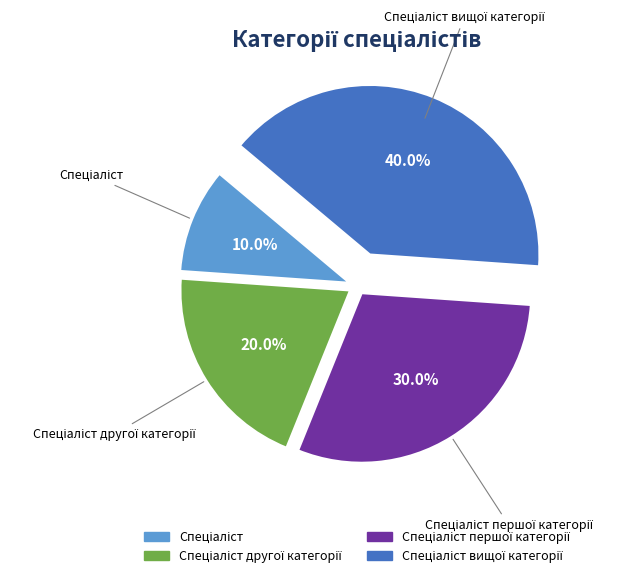

Is there a majority slice in this chart?

No